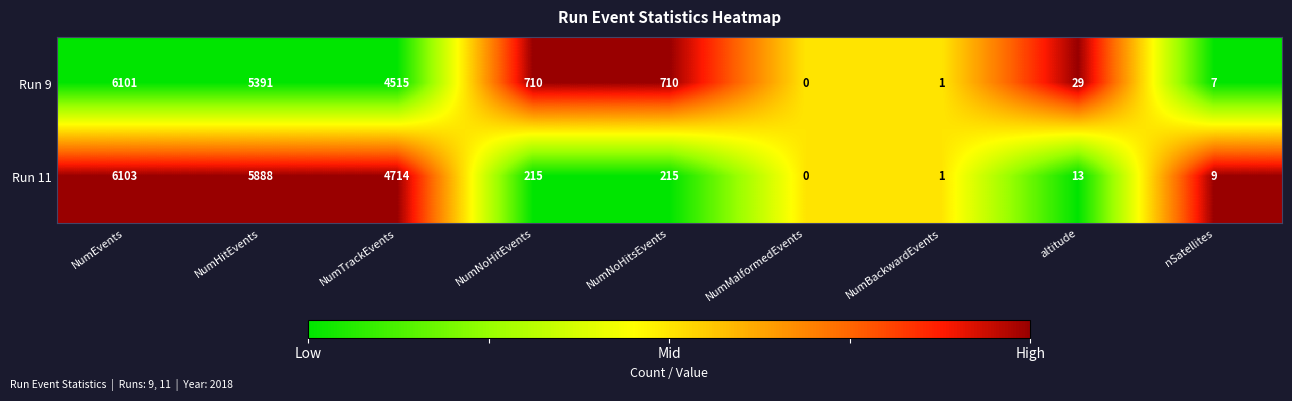

Which series has the largest total across all categories?

Run 9